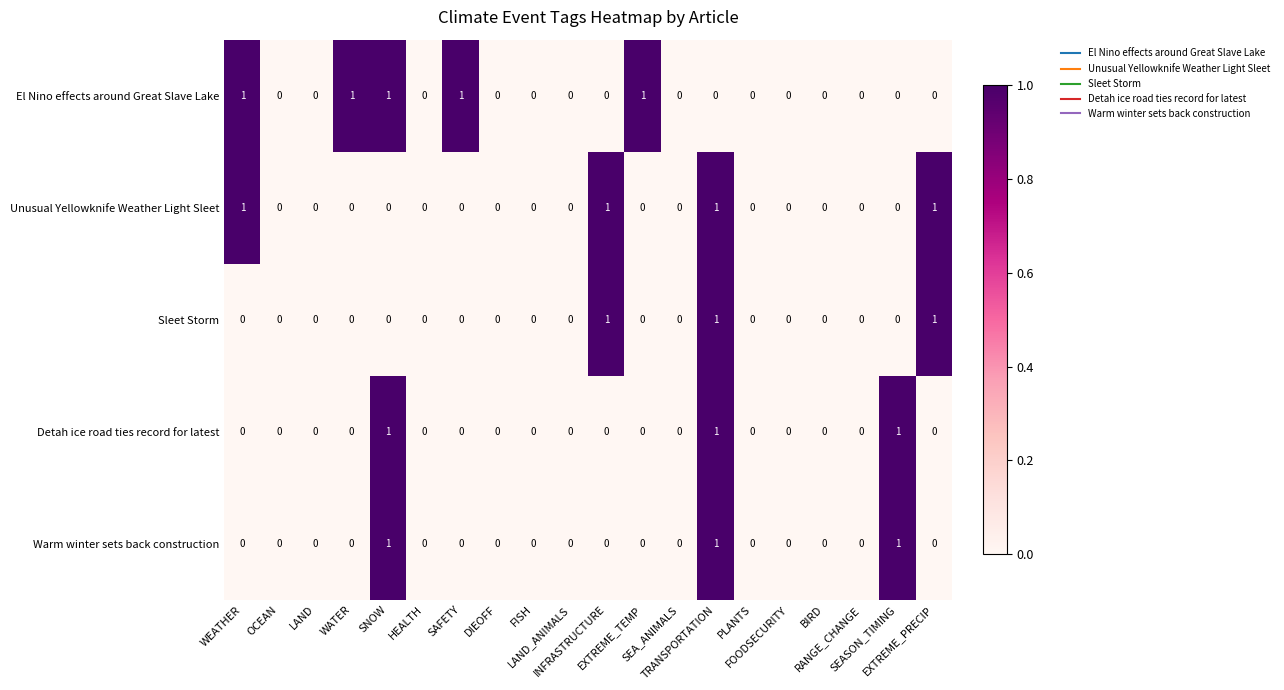

Which series has the largest total across all categories?

El Nino effects around Great Slave Lake